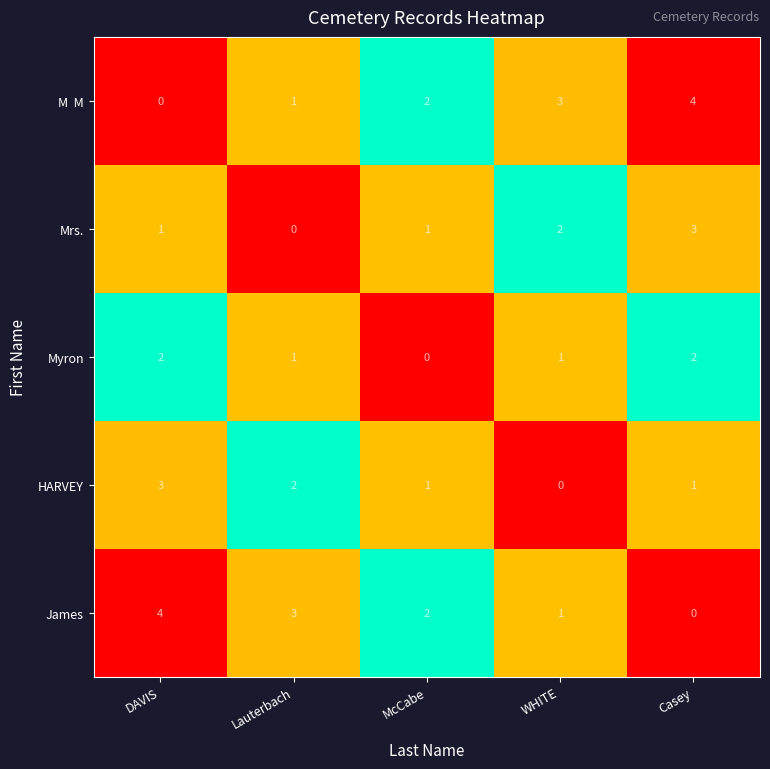

Rank the categories by James value from highest to lowest.

DAVIS, Lauterbach, McCabe, WHITE, Casey